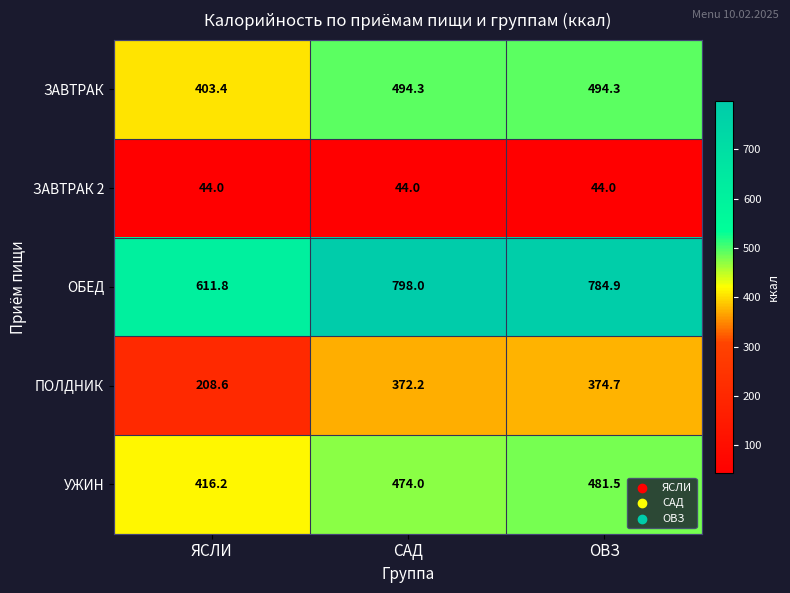

Which series has the largest total across all categories?

ОБЕД